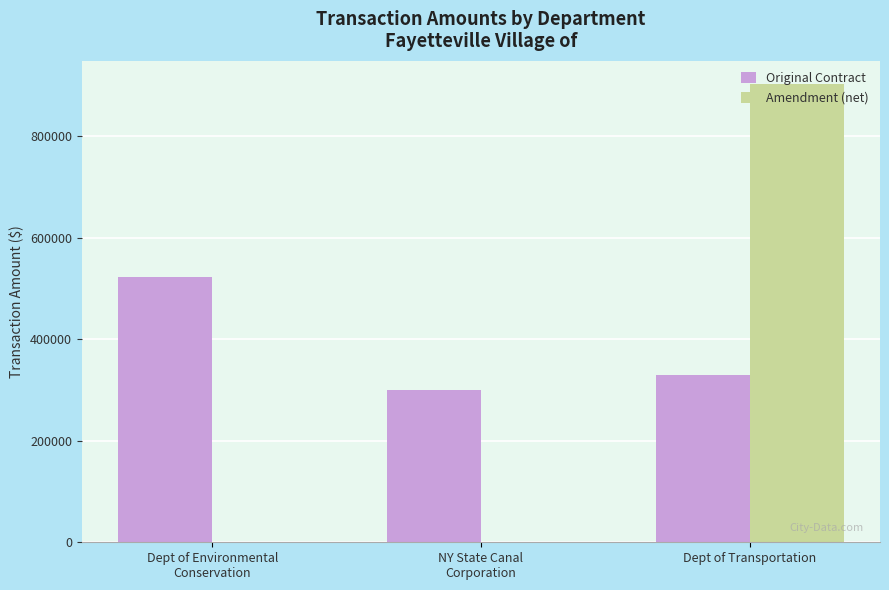

Reading right to left, what are all the values shown in this chart?

Original Contract: Dept of Transportation=330120.0	NY State Canal
Corporation=300000.0	Dept of Environmental
Conservation=522000.0
Amendment (net): Dept of Transportation=903588.8	NY State Canal
Corporation=0.0	Dept of Environmental
Conservation=0.0